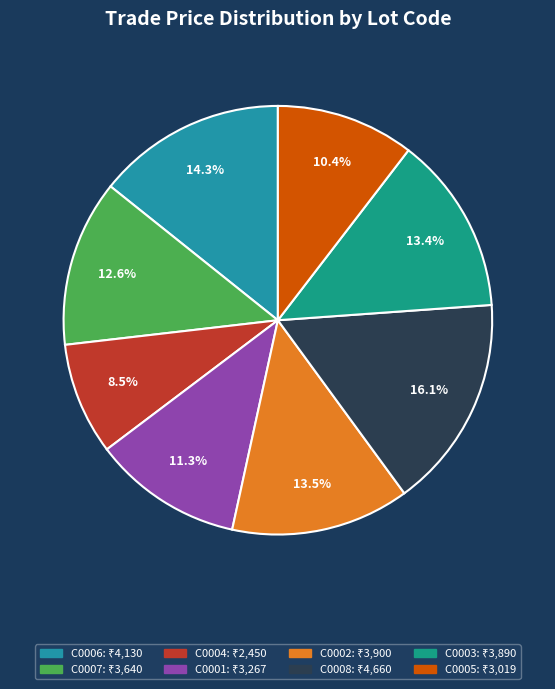

Is it true that C0001 is 19% of the pie?

False